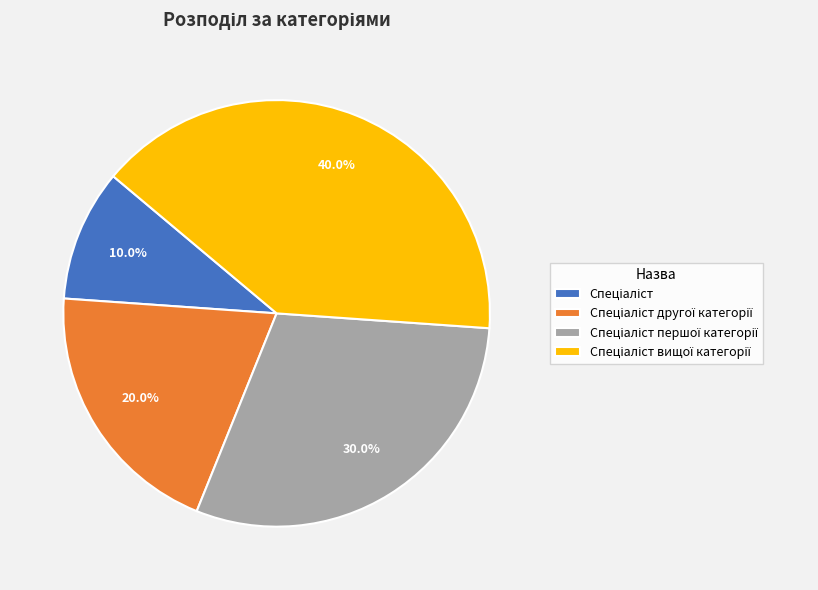

Does any single category account for the majority?

No